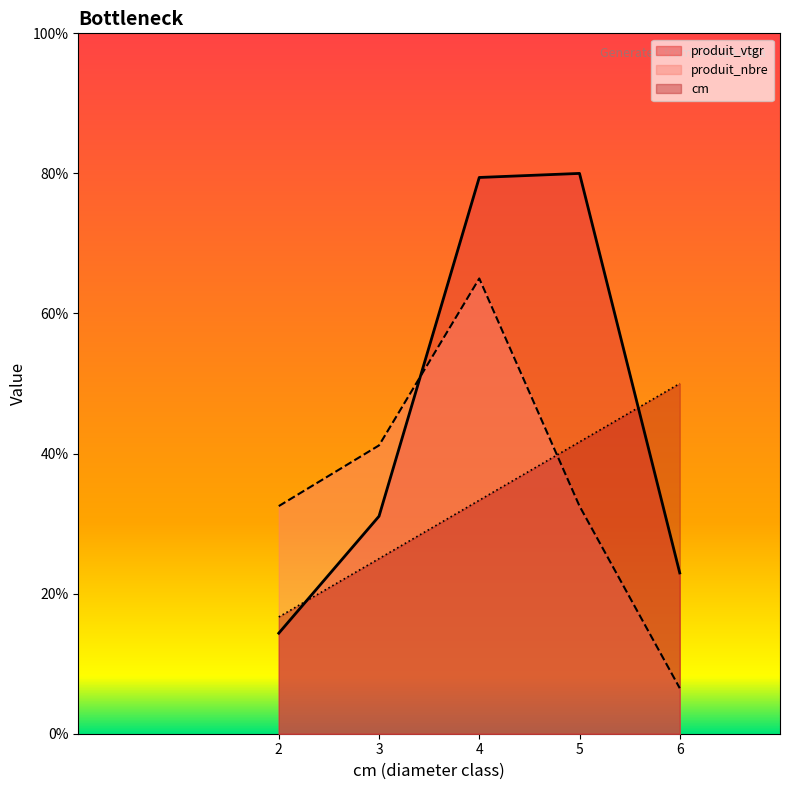

At which label is cm closest to 33?

4